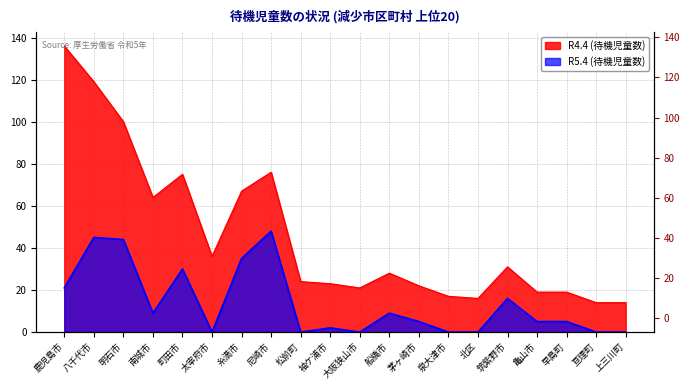

True or false: R5.4 (待機児童数) and R4.4 (待機児童数) cross at least once.

False